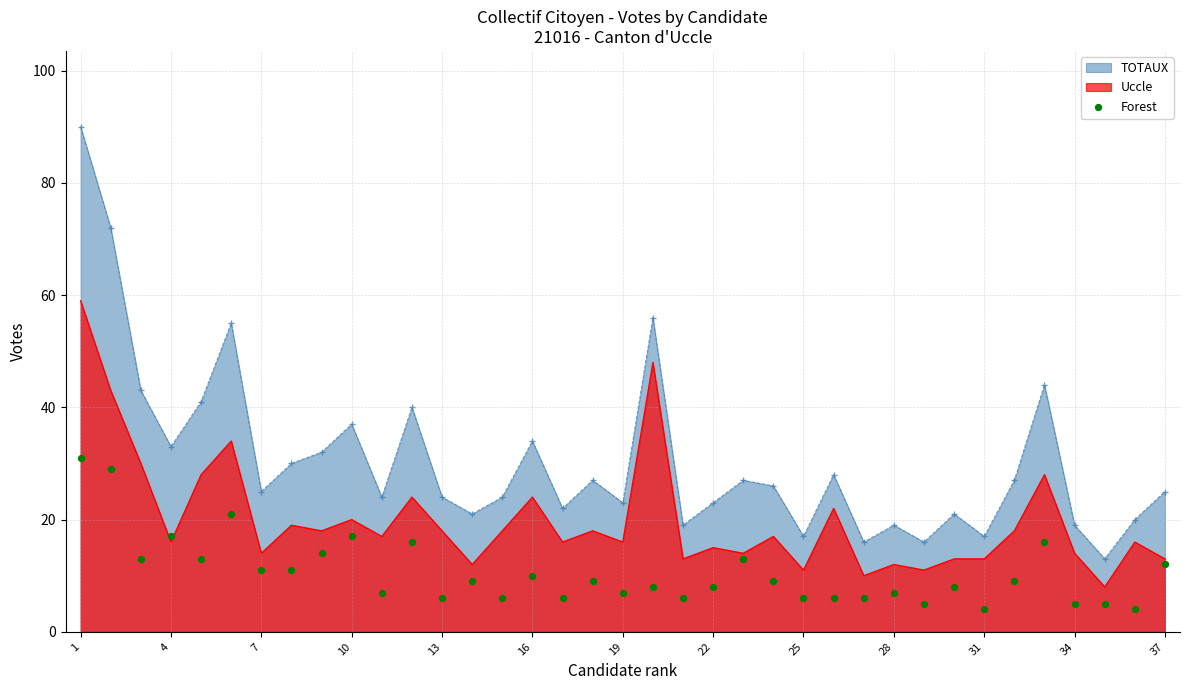

True or false: TOTAUX and Uccle intersect in this chart.

False